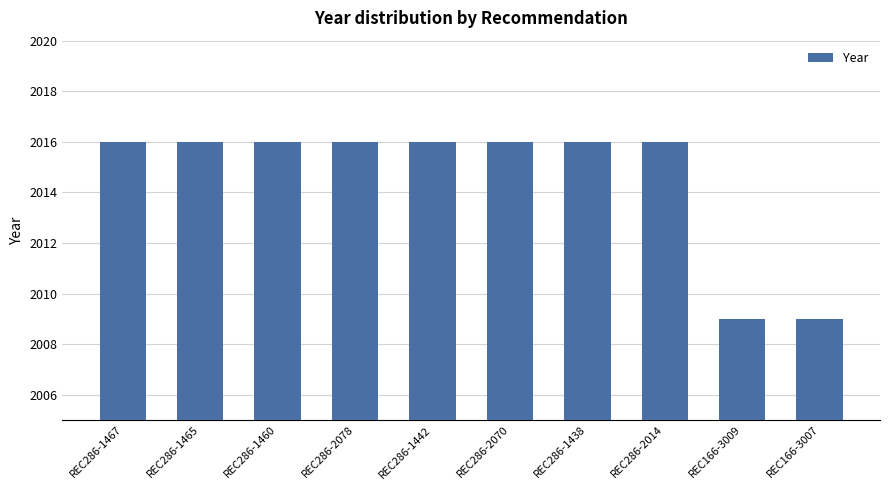

What is the ratio of the value at REC286-2070 to the value at REC286-1442?

1.0